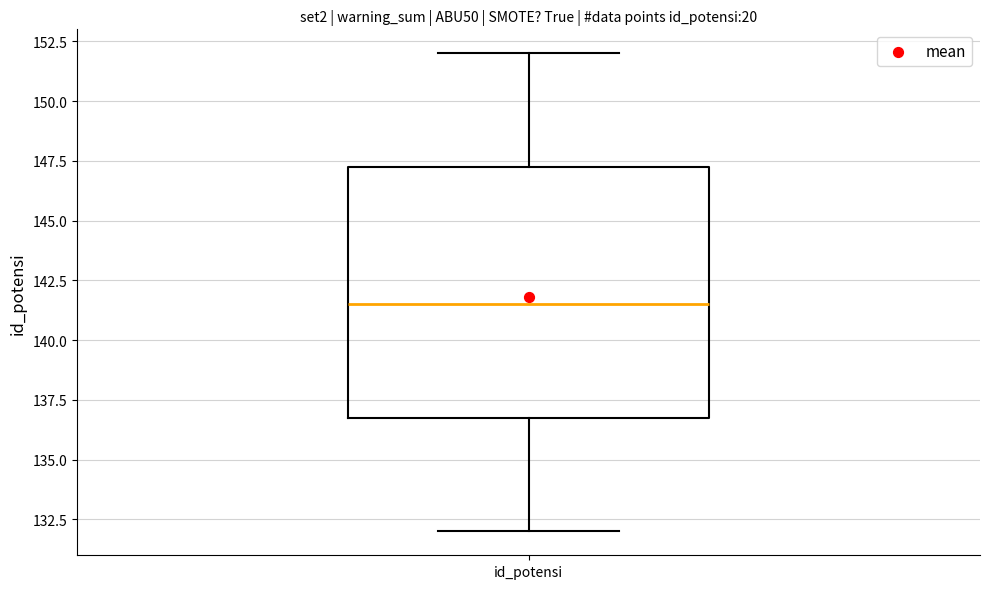

Read this box plot against the y-axis: the position of the median line, the range covered by the box, and the ends of both whiskers. The values are not printed on the chart, so give them approximately, as read against the axis.

median 141.5, box 137.0 to 147.5, whiskers 132.0 to 152.0